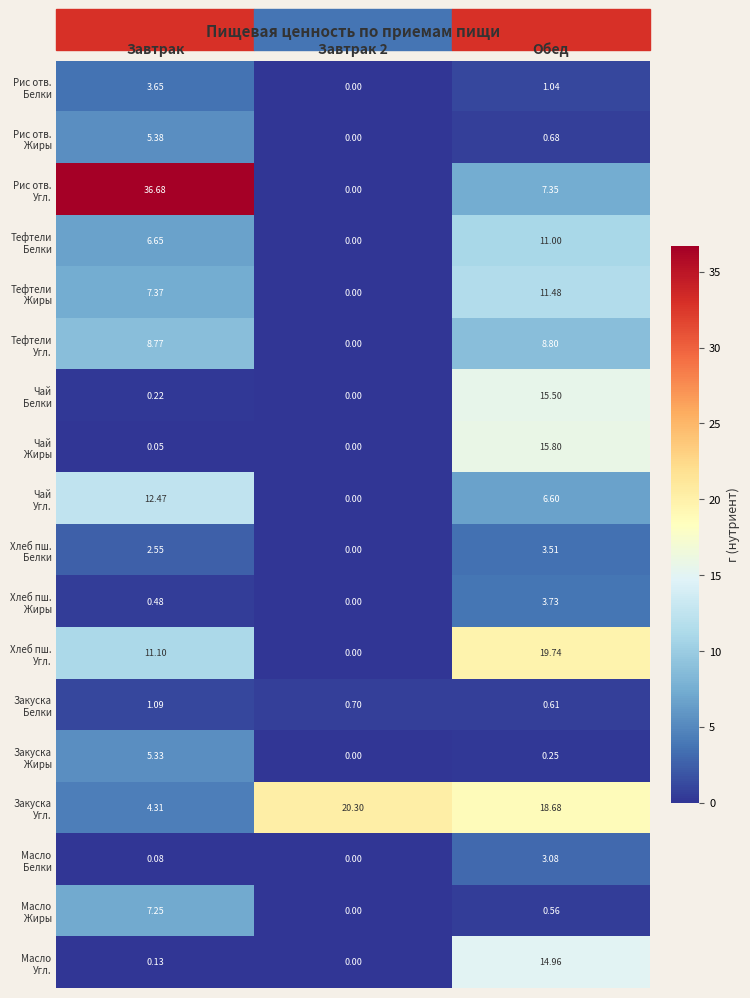

At which category does the chart reach its peak across all series?

Завтрак